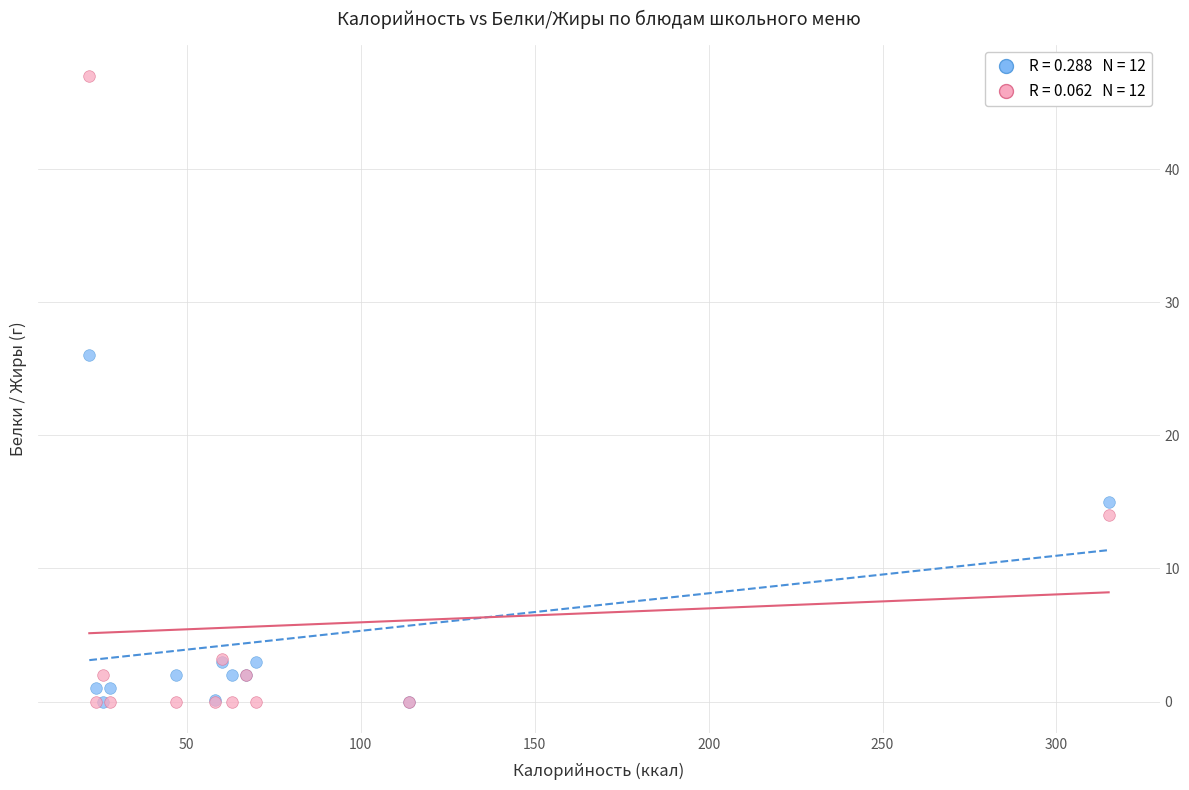

Across all series, what Y value is closest to 23?

26.0